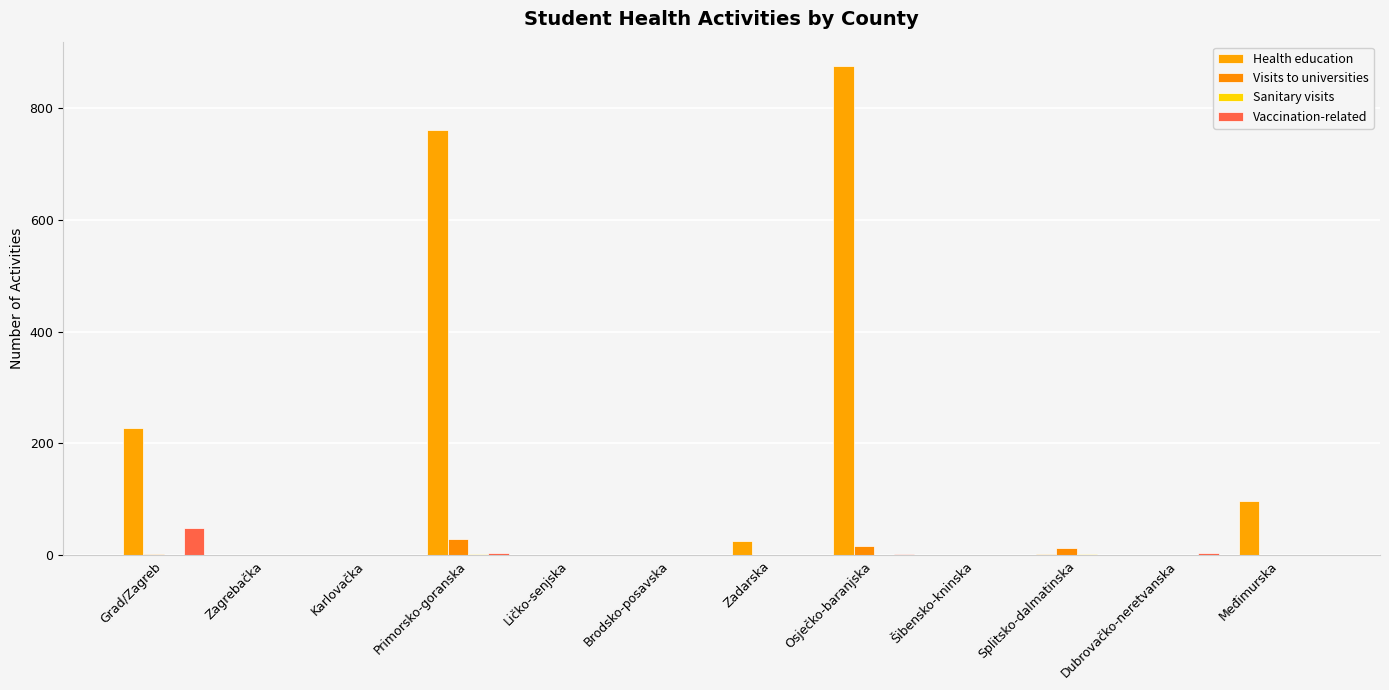

What is the sum of all Sanitary visits values?

5